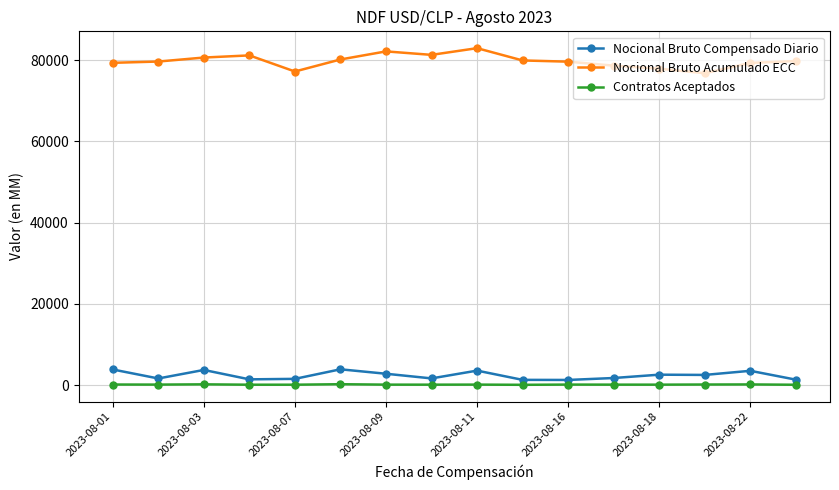

True or false: Nocional Bruto Acumulado ECC and Nocional Bruto Compensado Diario cross at least once.

False